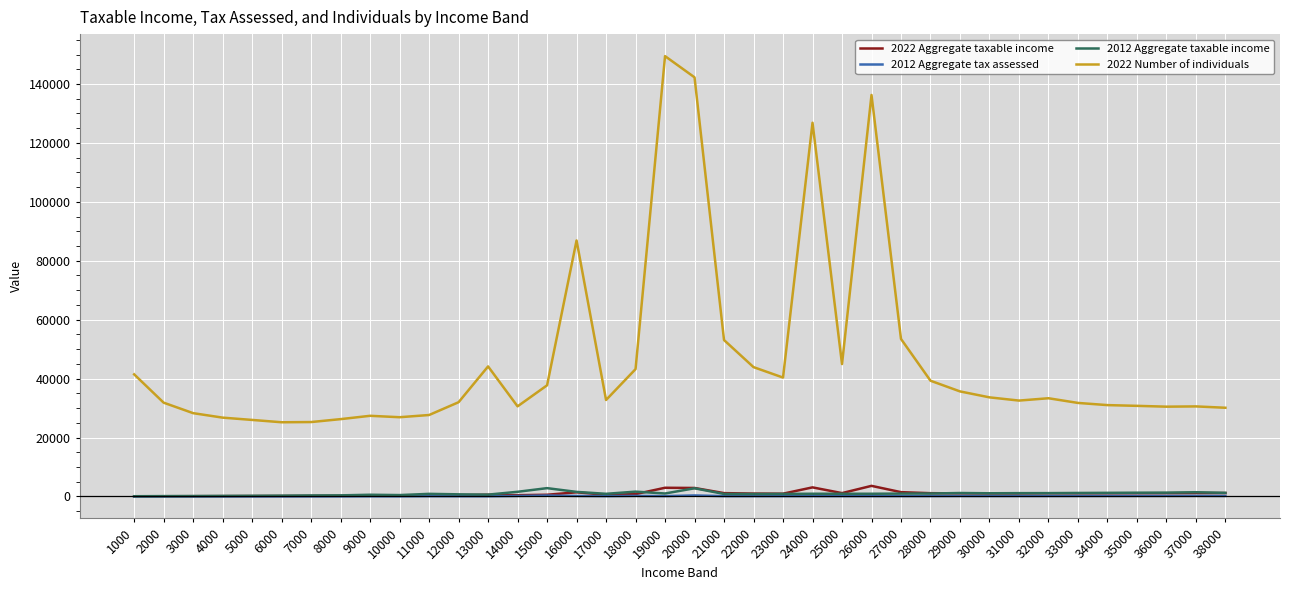

Between 8000 and 33000, which series saw the biggest shift?

2022 Number of individuals